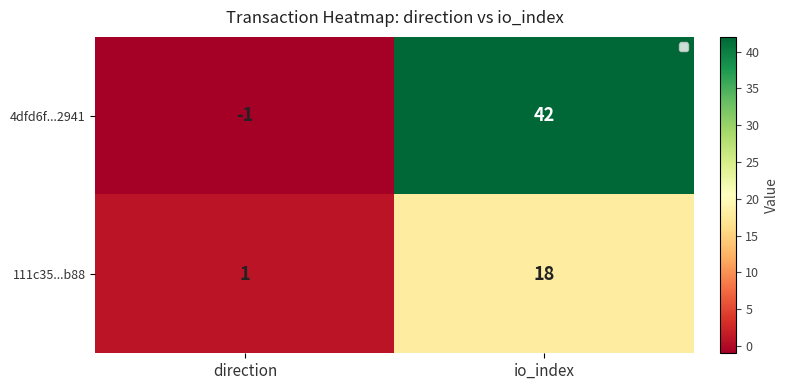

Which series has the widest spread of values?

4dfd6f...2941